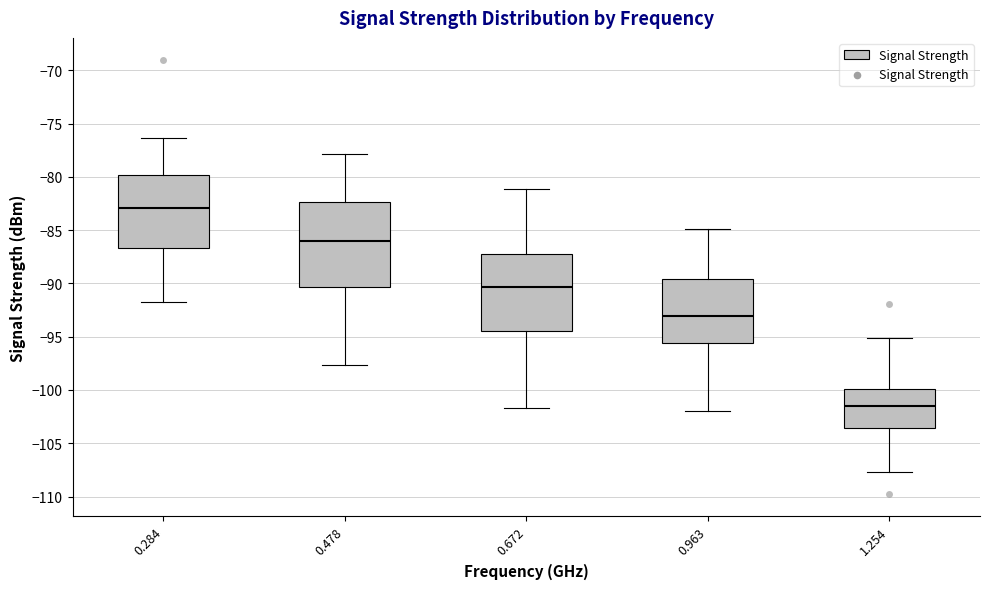

Which box is the tallest, from its lower edge to its upper edge?

0.478